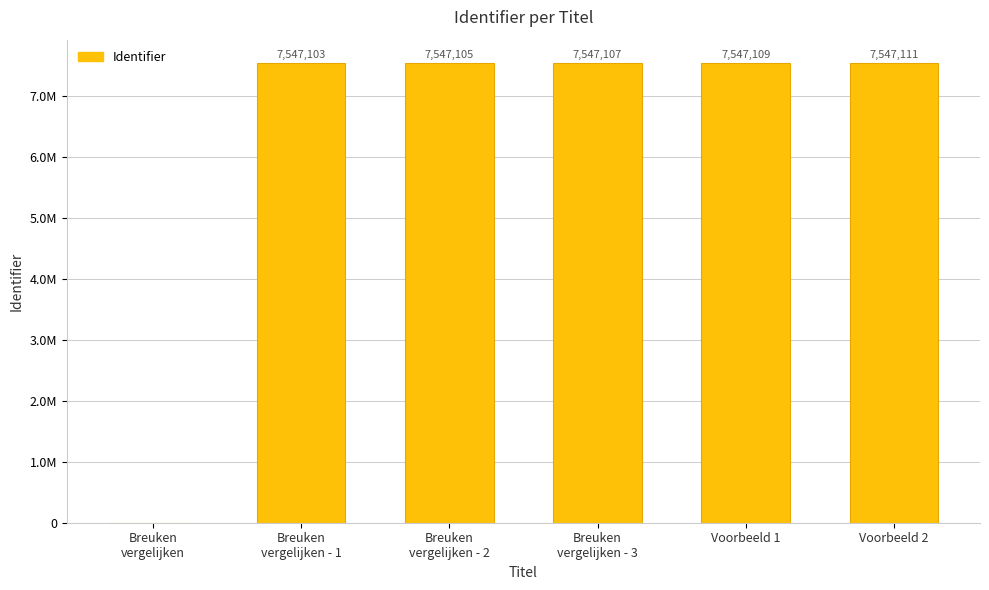

Reading left to right, what are all the values shown in this chart?

0	7547103	7547105	7547107	7547109	7547111